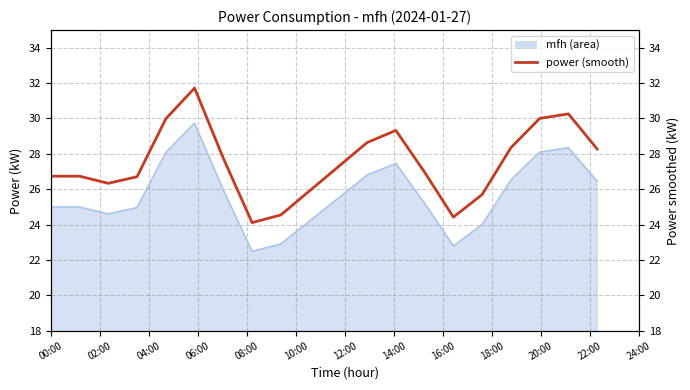

Reading left to right, what are all the values shown in this chart?

26.7	26.7	26.3	26.7	30.0	31.7	27.8	24.1	24.5	25.9	27.3	28.6	29.3	27.0	24.4	25.7	28.3	30.0	30.3	28.3